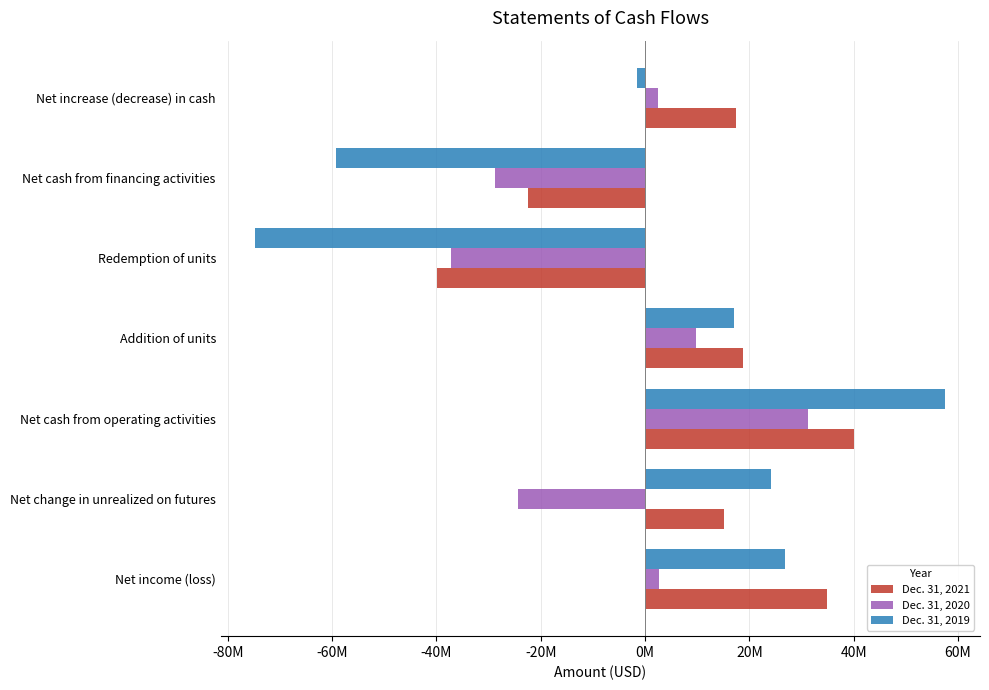

Rank the series by their maximum value, from lowest to highest.

Dec. 31, 2020, Dec. 31, 2021, Dec. 31, 2019